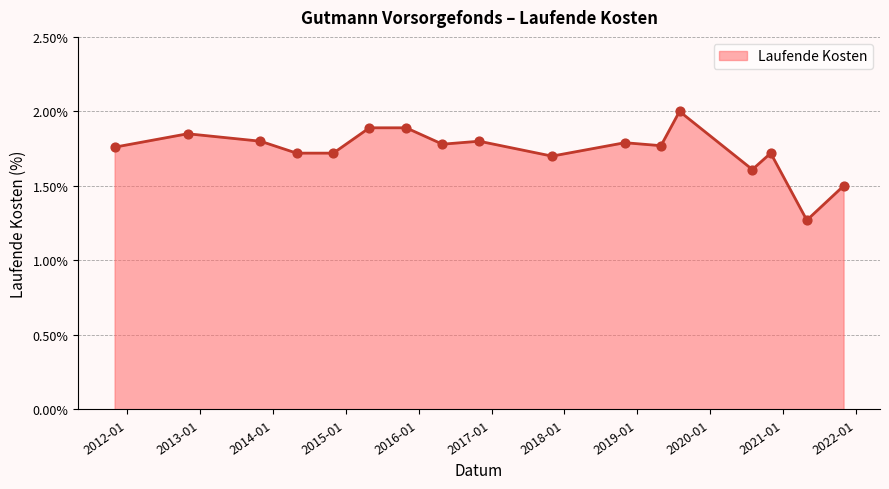

What is the greatest value displayed?

2.0